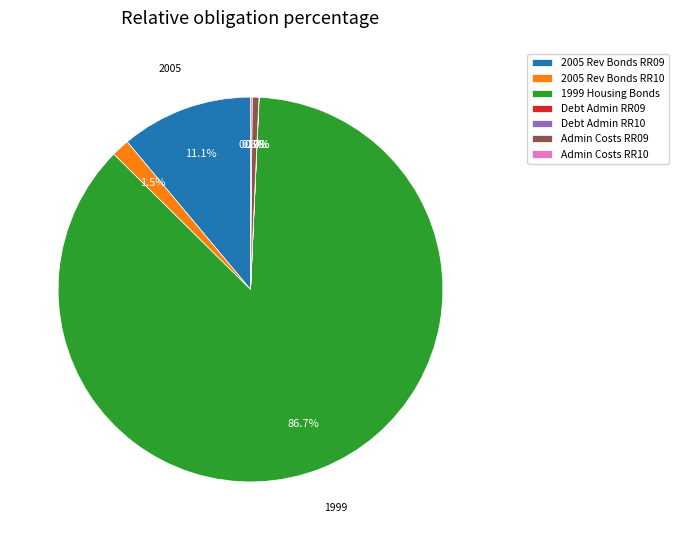

Which category accounts for the majority?

1999 Housing Bonds